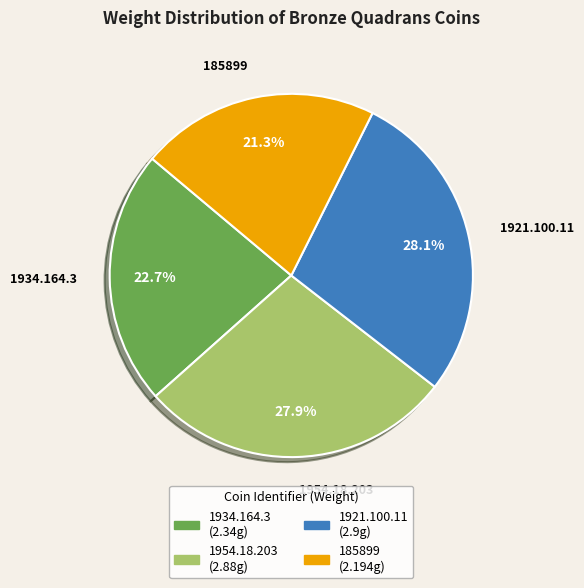

Is 1934.164.3 the majority of the pie?

No